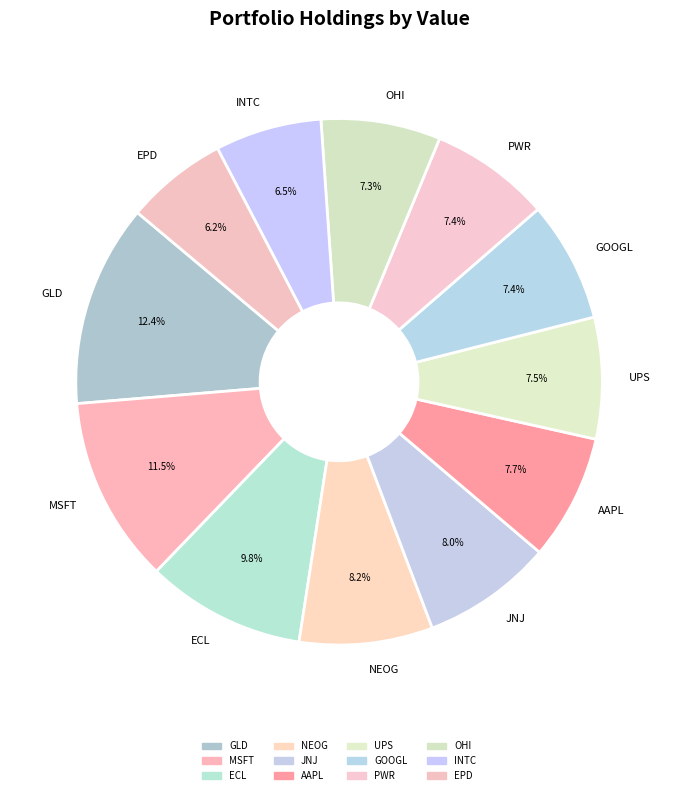

Which slice is the largest?

GLD